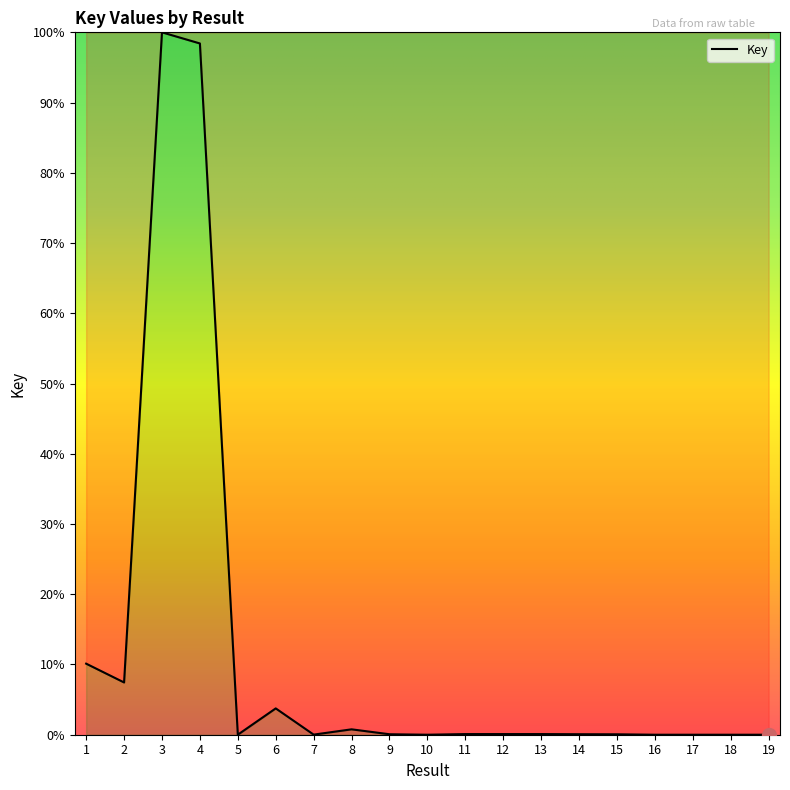

Does the chart display data point markers on the line(s)?

No